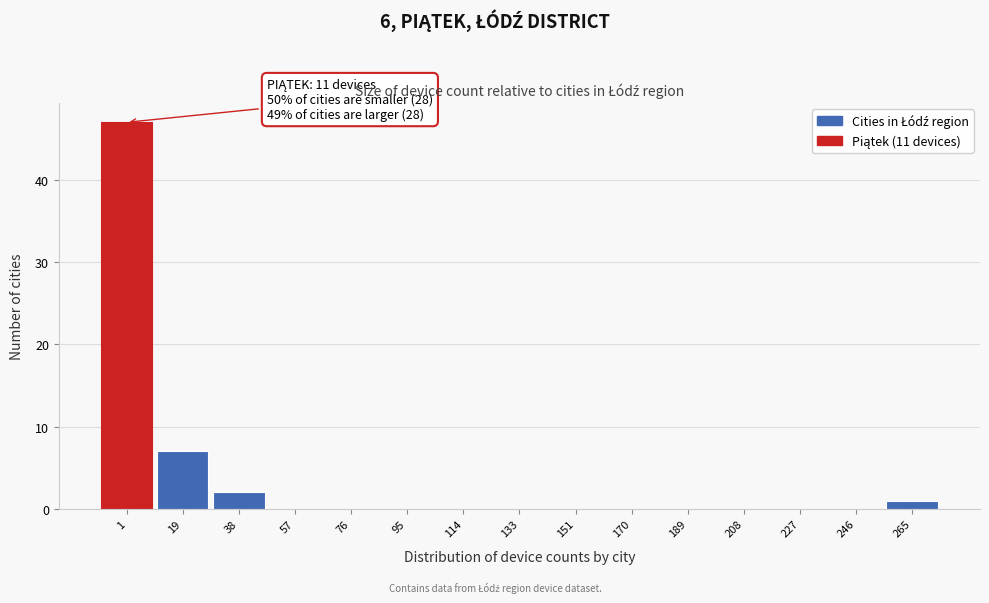

Reading right to left, list all the values displayed in this chart.

265=1	246=0	227=0	208=0	189=0	170=0	151=0	133=0	114=0	95=0	76=0	57=0	38=2	19=7	1=47